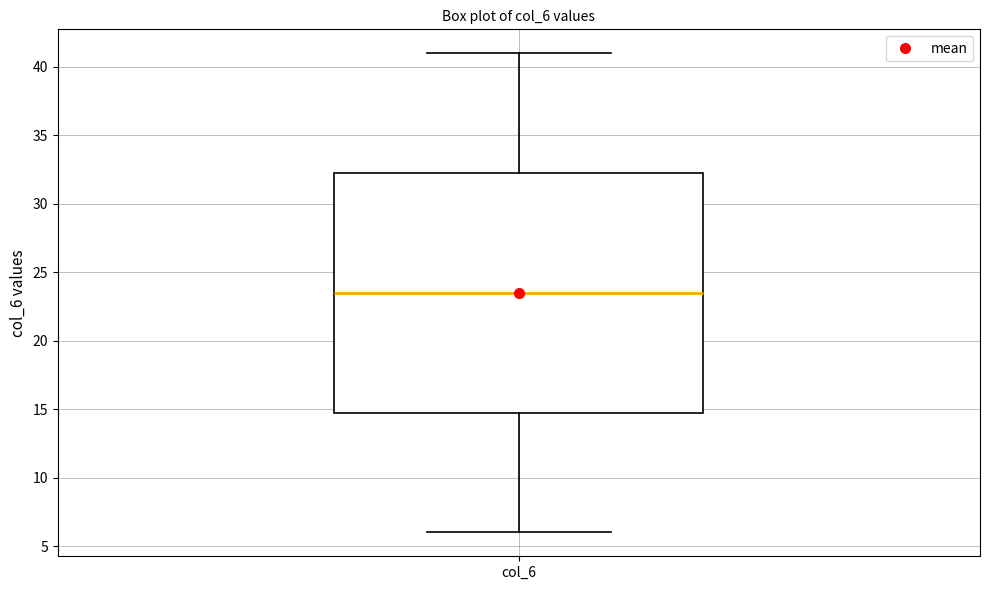

Transcribe this box plot: give where the median line is, the range the box spans, and where the two whiskers end, as read against the y-axis. The values are not printed on the chart, so give them approximately, as read against the axis.

median 23.5, box 15.0 to 32.5, whiskers 6.0 to 41.0